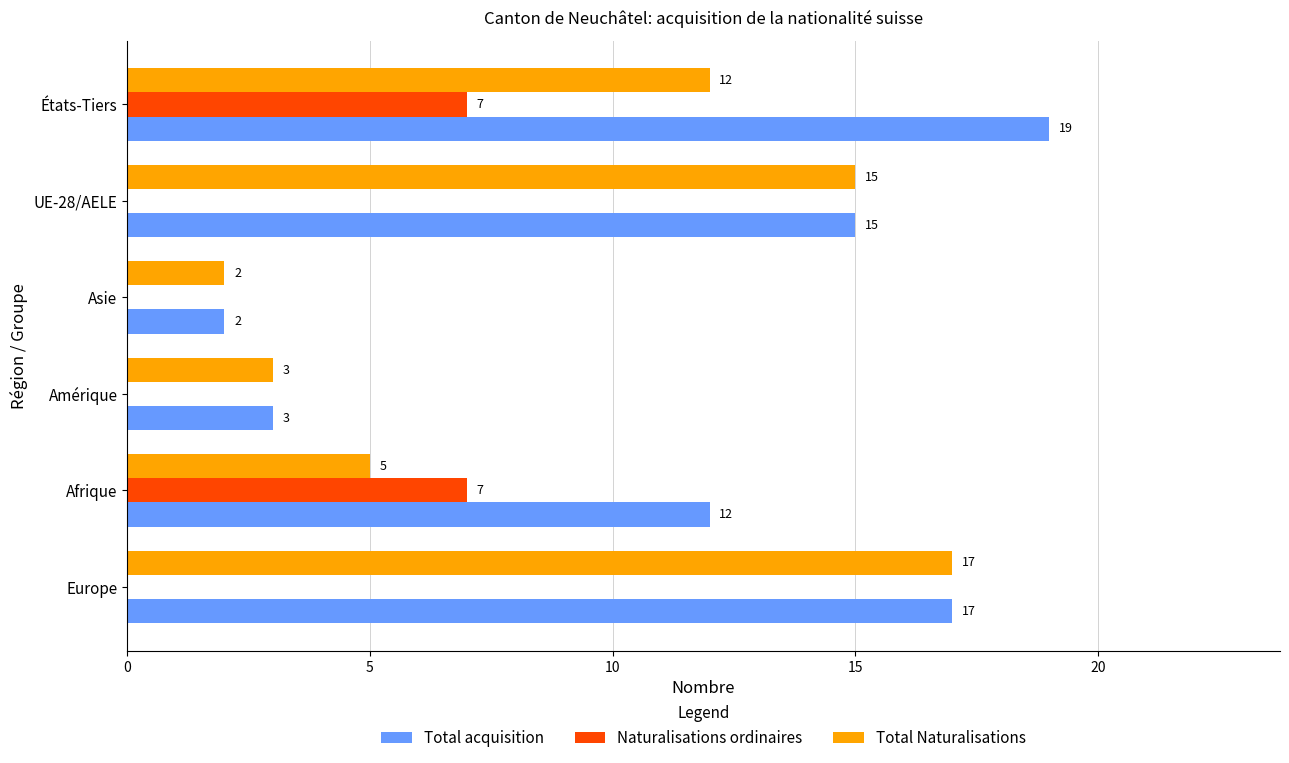

Between Europe and Afrique, which series saw the biggest shift?

Total Naturalisations